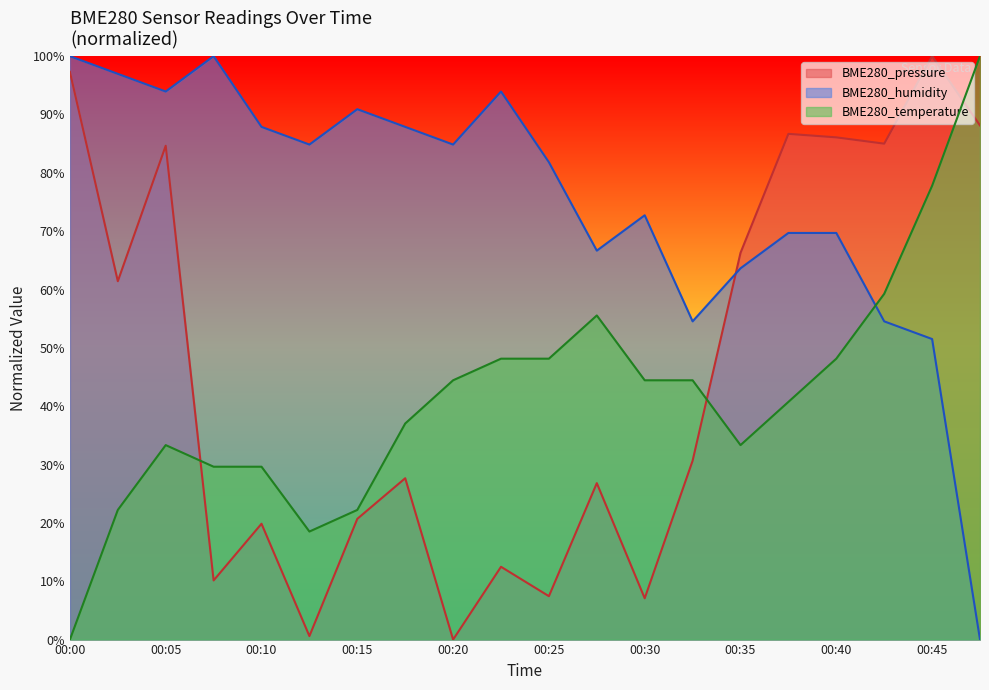

Which series has the largest total across all categories?

BME280_humidity